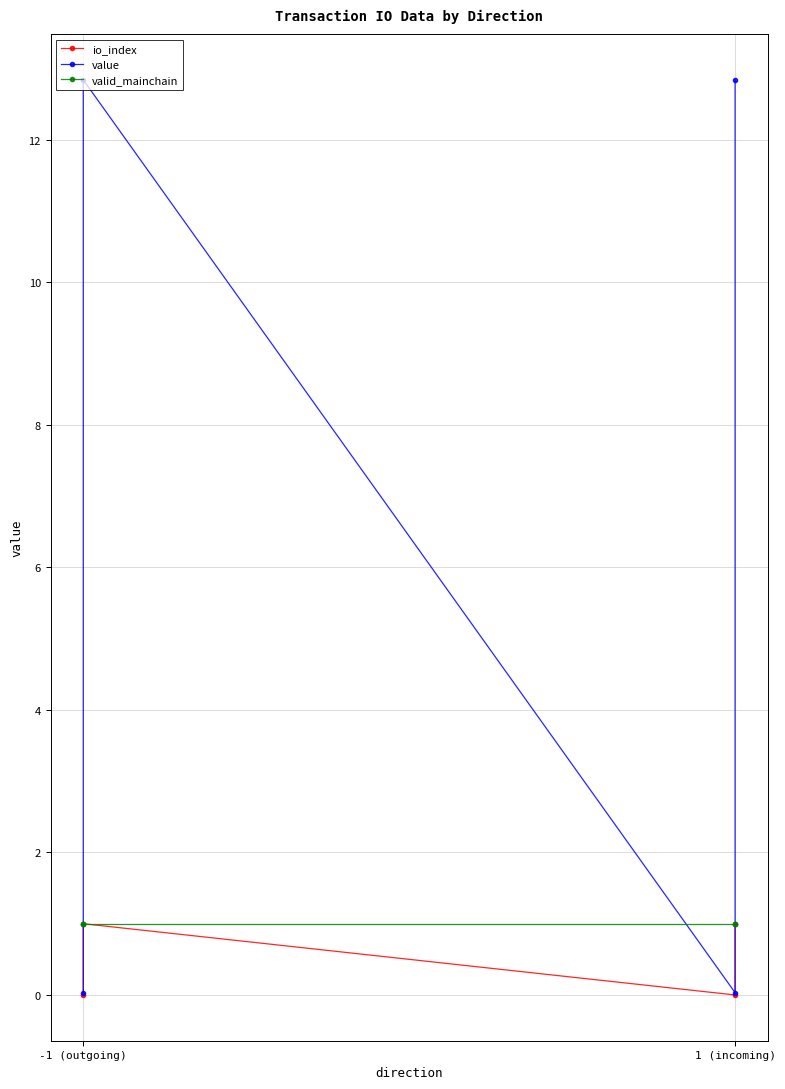

At which label does io_index reach its minimum?

-1 (outgoing)